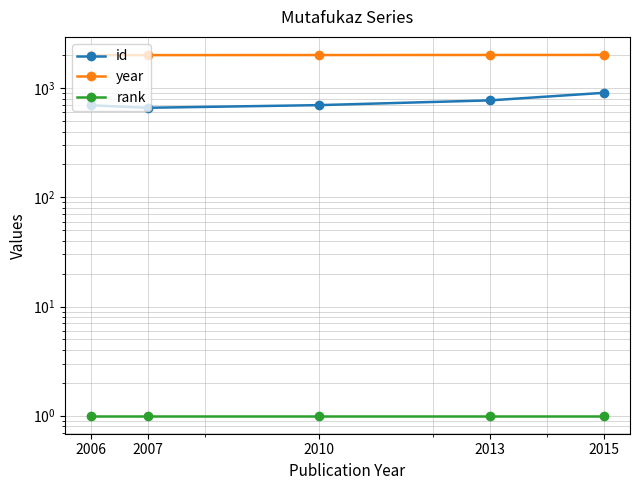

Read the year value at 2010.

2010